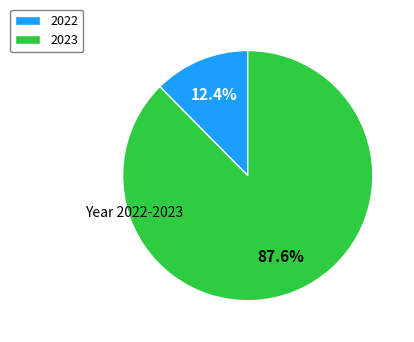

Is there a majority slice in this chart?

Yes